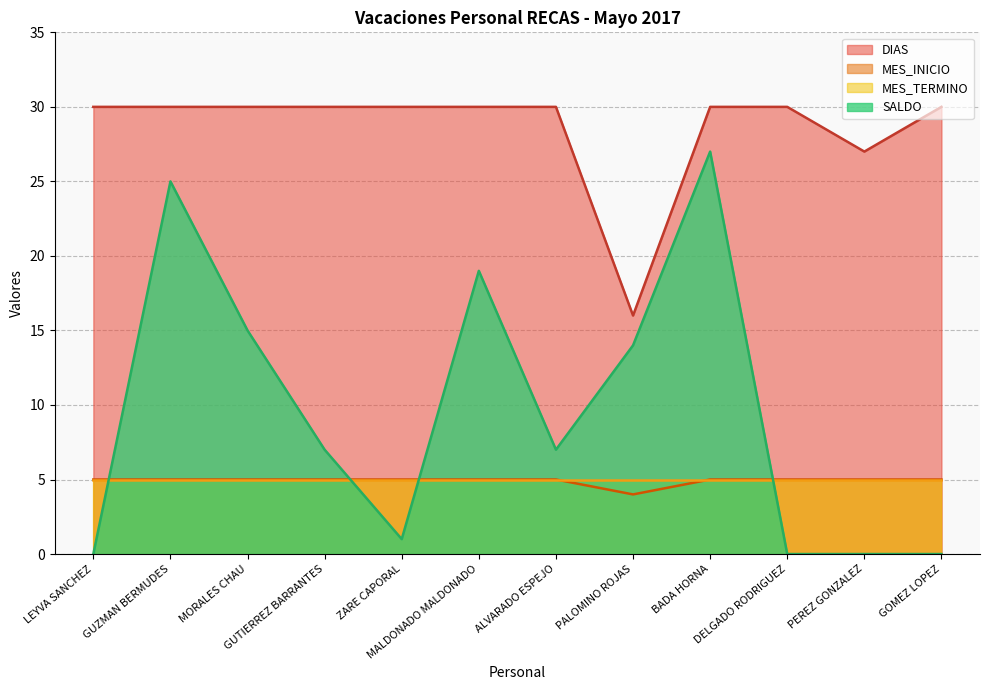

Is the value of SALDO at ZARE CAPORAL greater than the value of DIAS at GUTIERREZ BARRANTES?

No